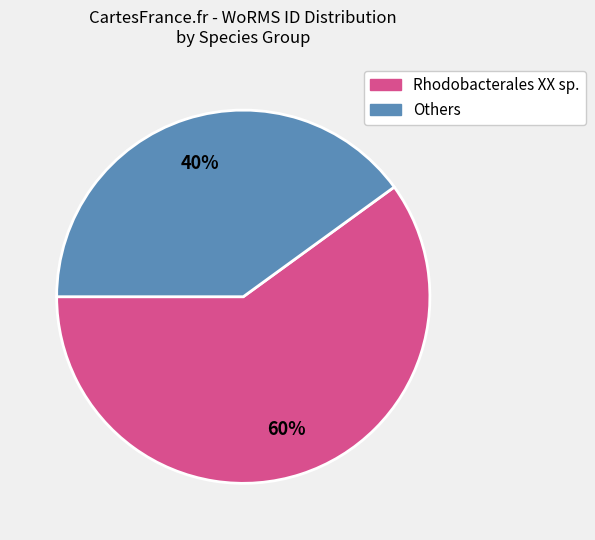

True or false: Rhodobacterales XX sp. accounts for 53% of the total.

False